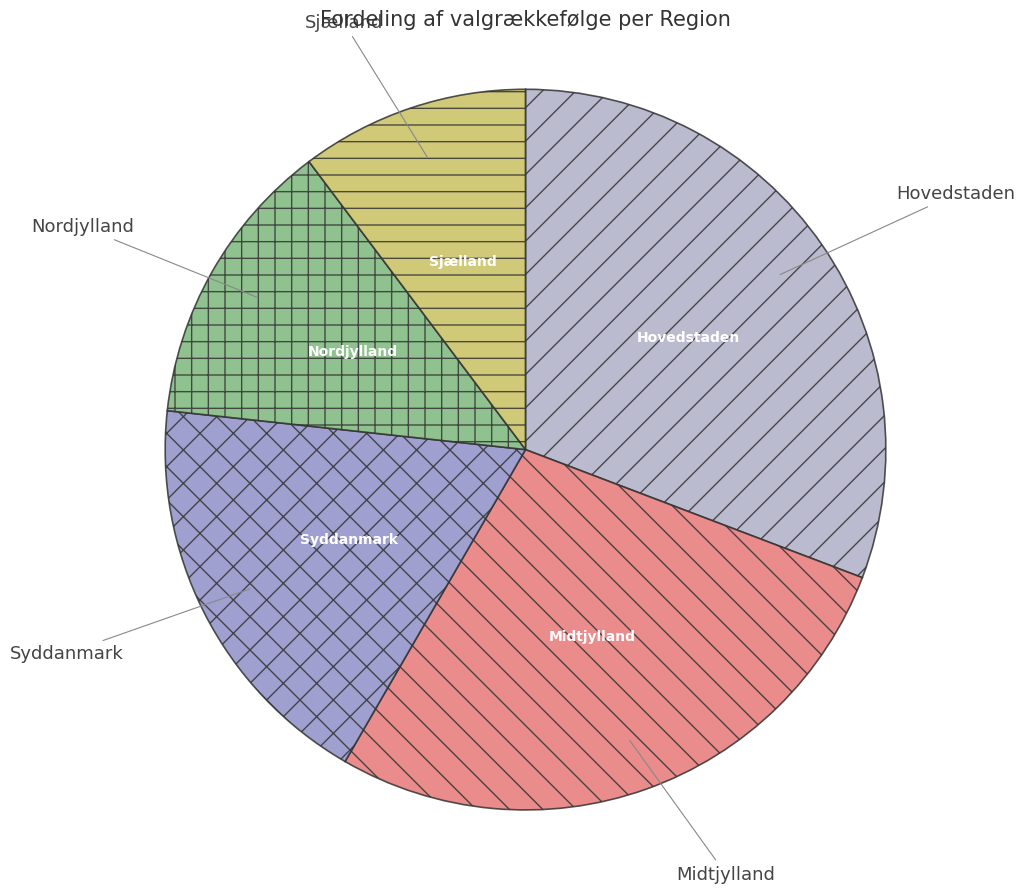

Is it true that Nordjylland is 22% of the pie?

False